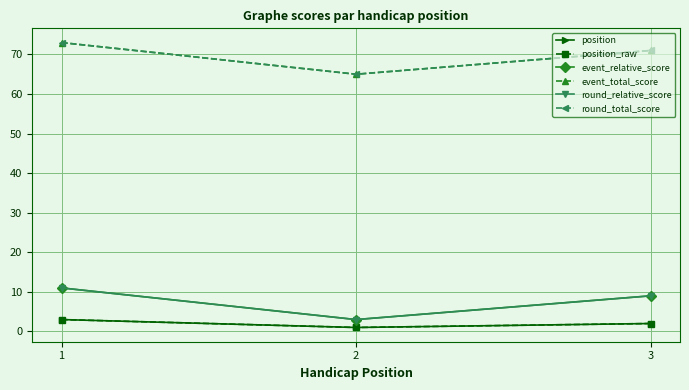

How many lines are shown in the chart?

6